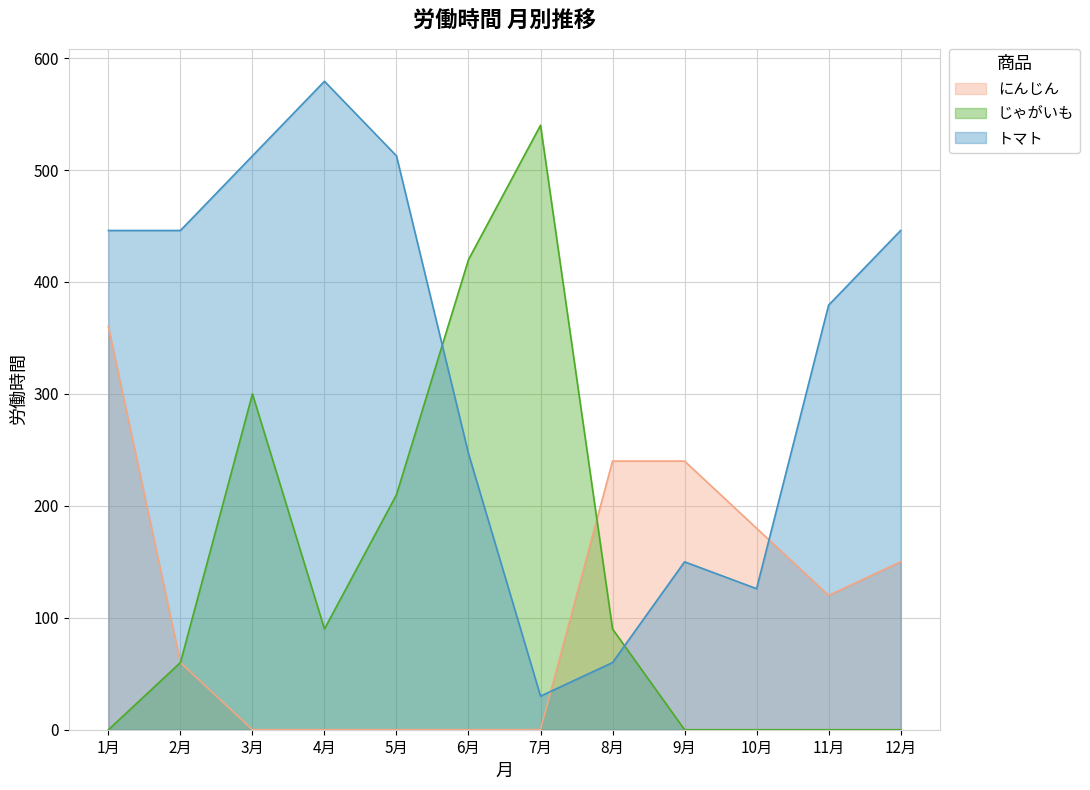

Reading right to left, transcribe all the data shown in this chart.

にんじん: 12月=150.0	11月=120.0	10月=180.0	9月=240.0	8月=240.0	7月=0.0	6月=0.0	5月=0.0	4月=0.0	3月=0.0	2月=60.0	1月=360.0
じゃがいも: 12月=0.0	11月=0.0	10月=0.0	9月=0.0	8月=90.0	7月=540.0	6月=420.0	5月=210.0	4月=90.0	3月=300.0	2月=60.0	1月=0.0
トマト: 12月=446.0	11月=379.3	10月=126.0	9月=150.0	8月=60.0	7月=30.0	6月=246.7	5月=512.7	4月=579.3	3月=512.7	2月=446.0	1月=446.0